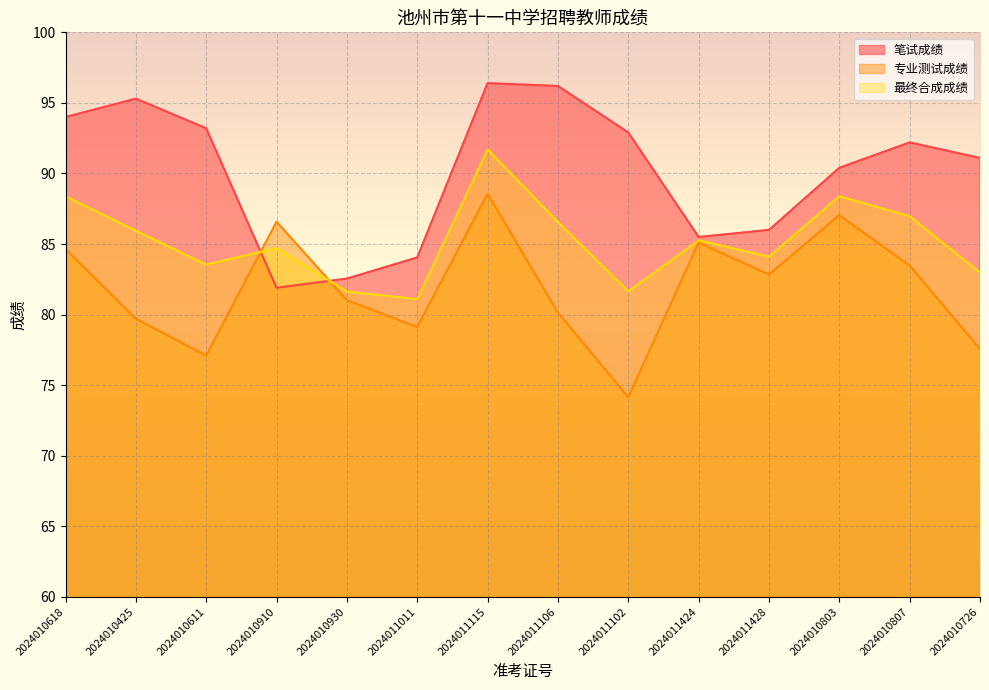

What is the label of the 10th point from the right?

2024010930